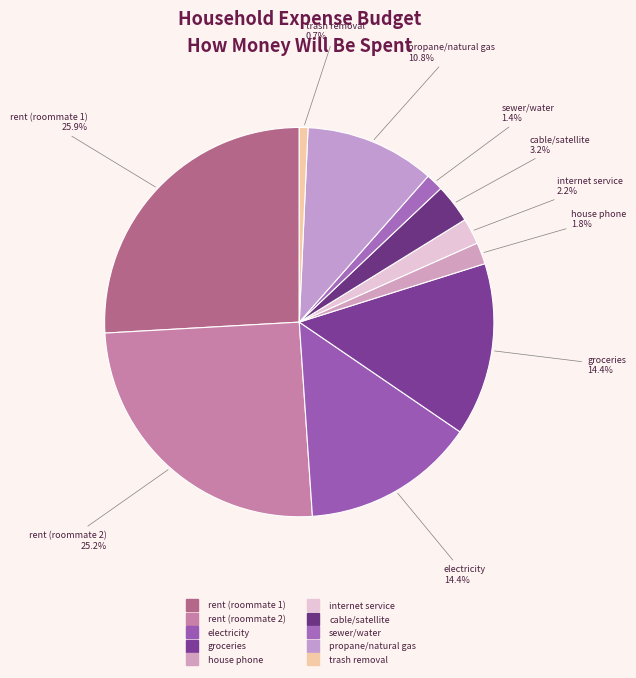

Between groceries and sewer/water, which is larger?

groceries